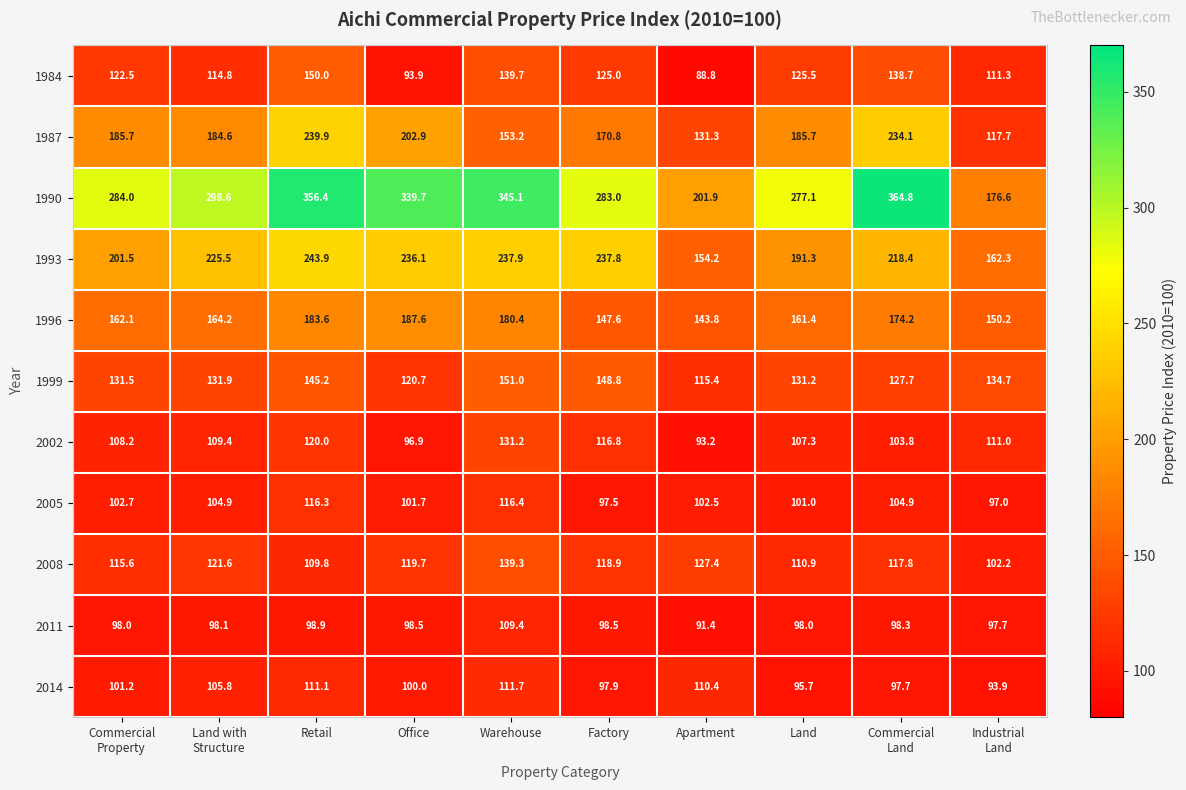

True or false: 1996 has a value of 147.6 at Factory.

True